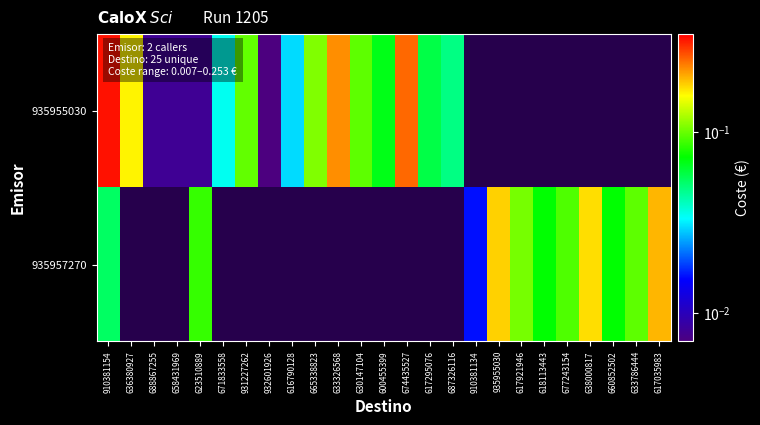

Between 665338823 and 600455399, which is larger?

665338823